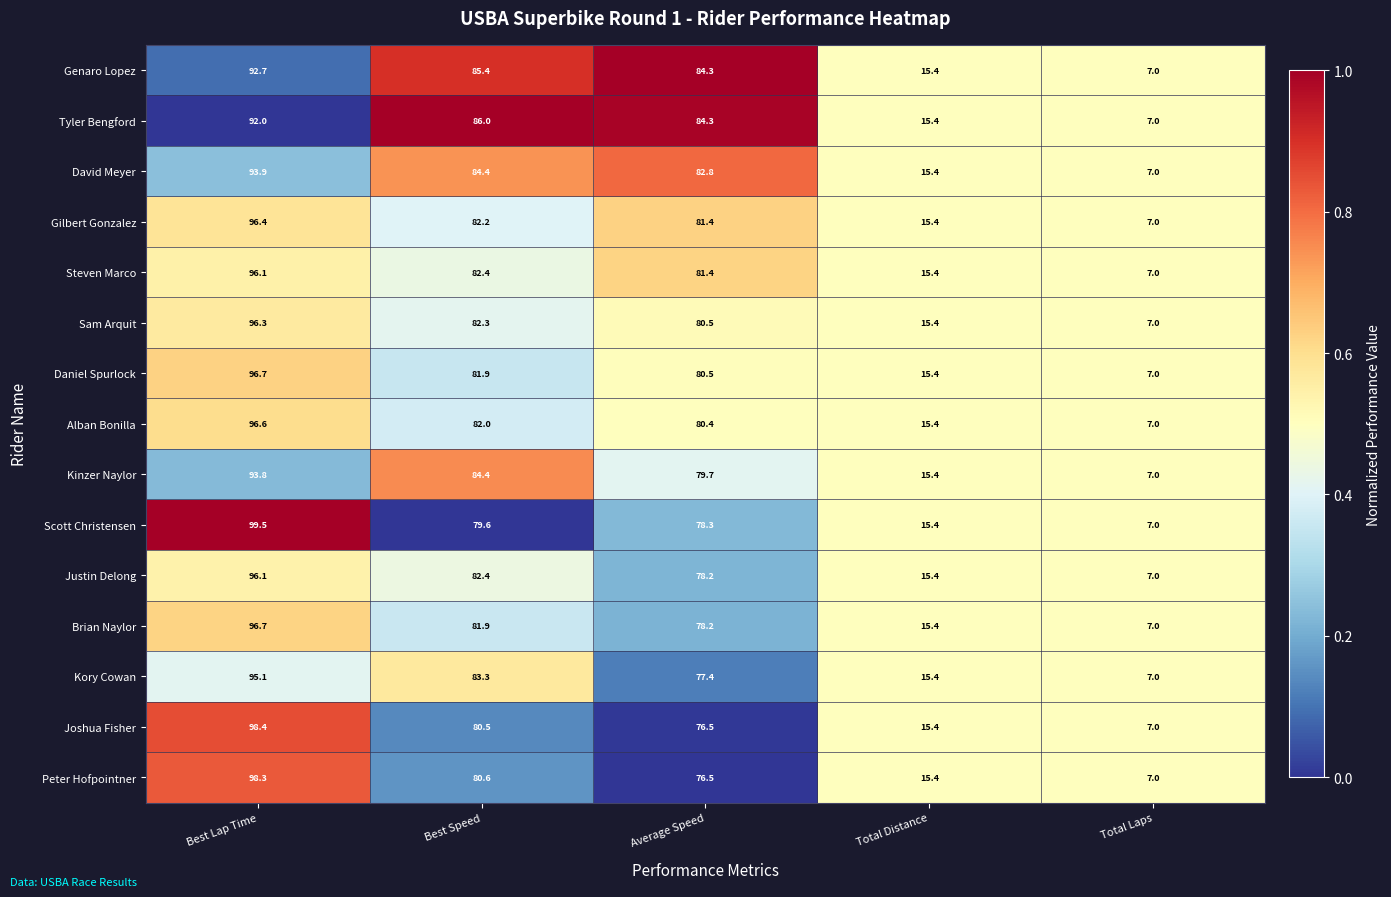

List the labels in order of Alban Bonilla value, largest first.

Best Lap Time, Best Speed, Average Speed, Total Distance, Total Laps